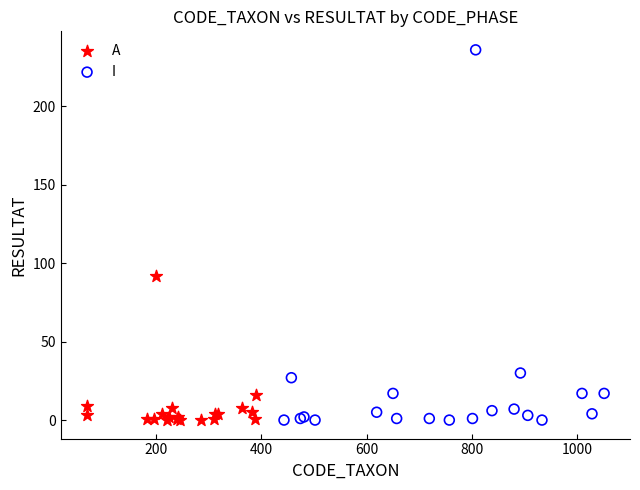

Which series has the widest spread of Y values?

I